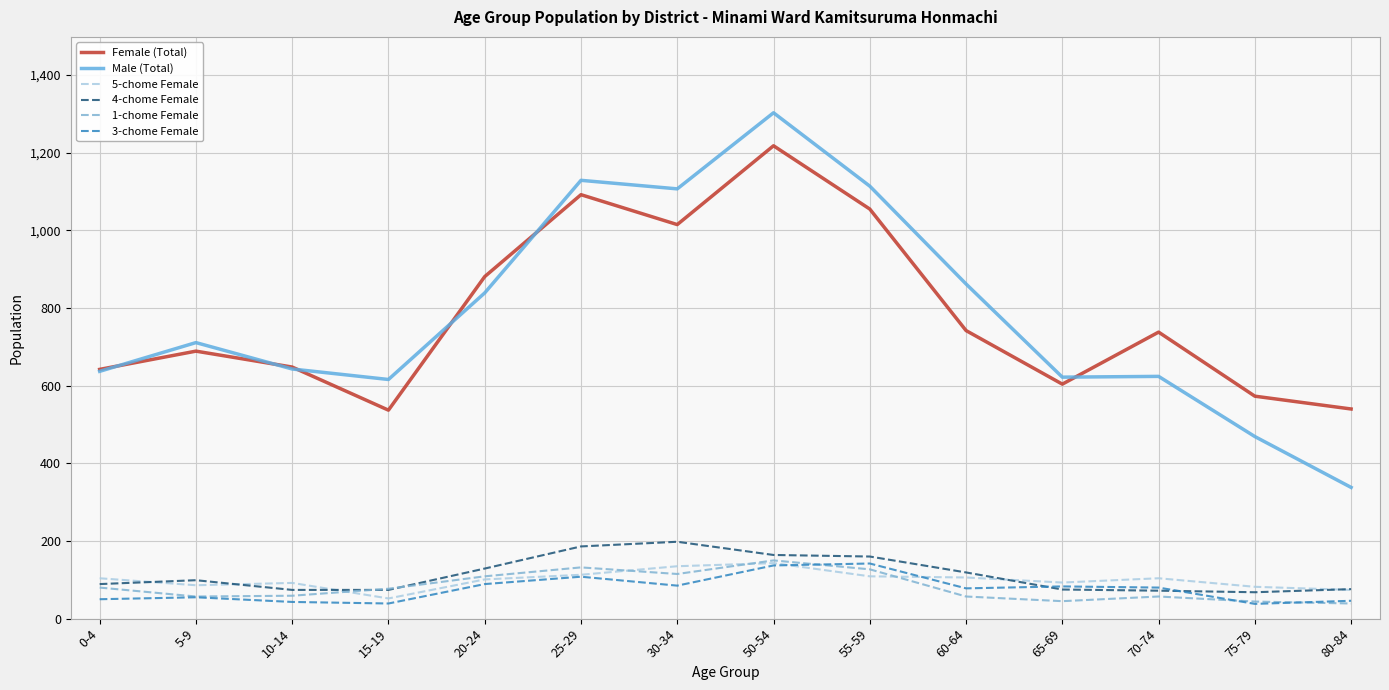

At which category is the sum across all series the highest?

50-54